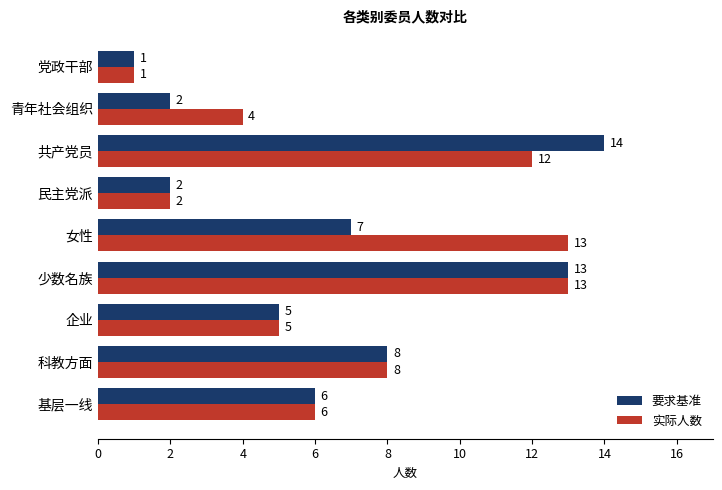

Rank the series by their maximum value, from lowest to highest.

实际人数, 要求基准